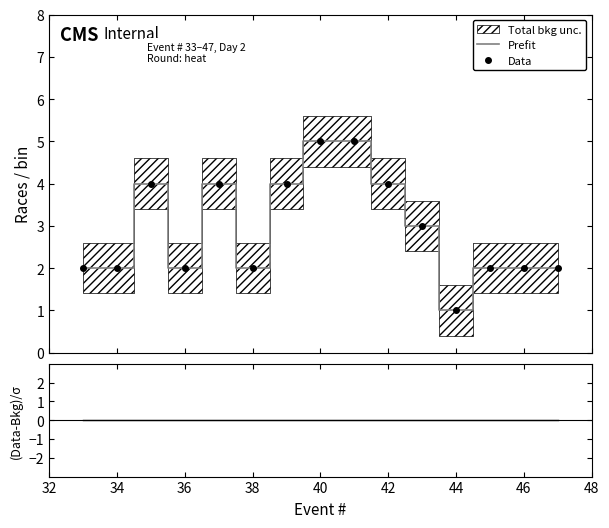

List the series in order of their peak value, lowest first.

(Data-Bkg)/σ, Prefit, Data